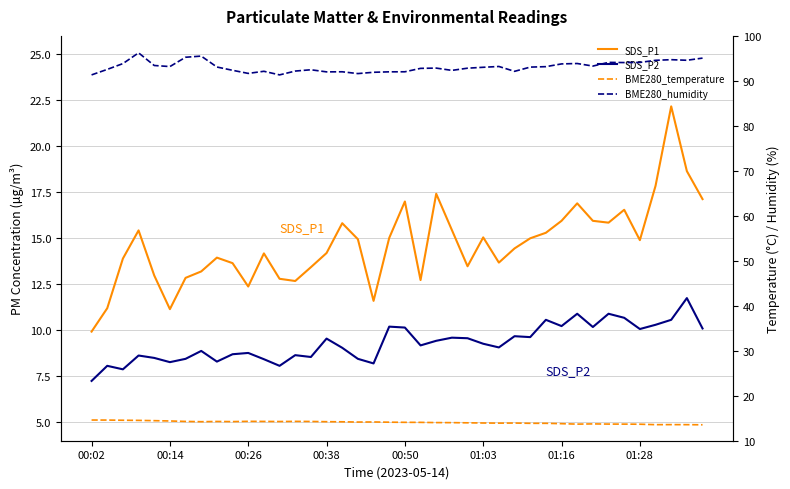

What is the sum of all BME280_humidity values?

3725.5